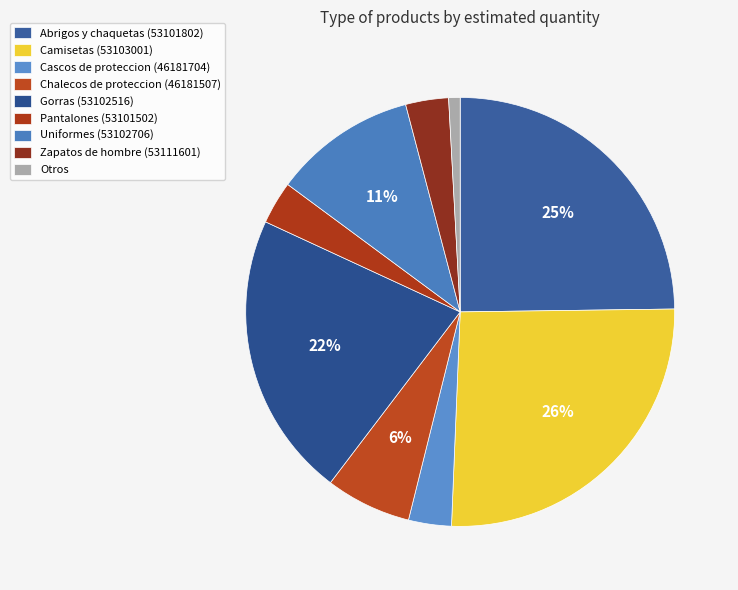

Does any single category account for the majority?

No